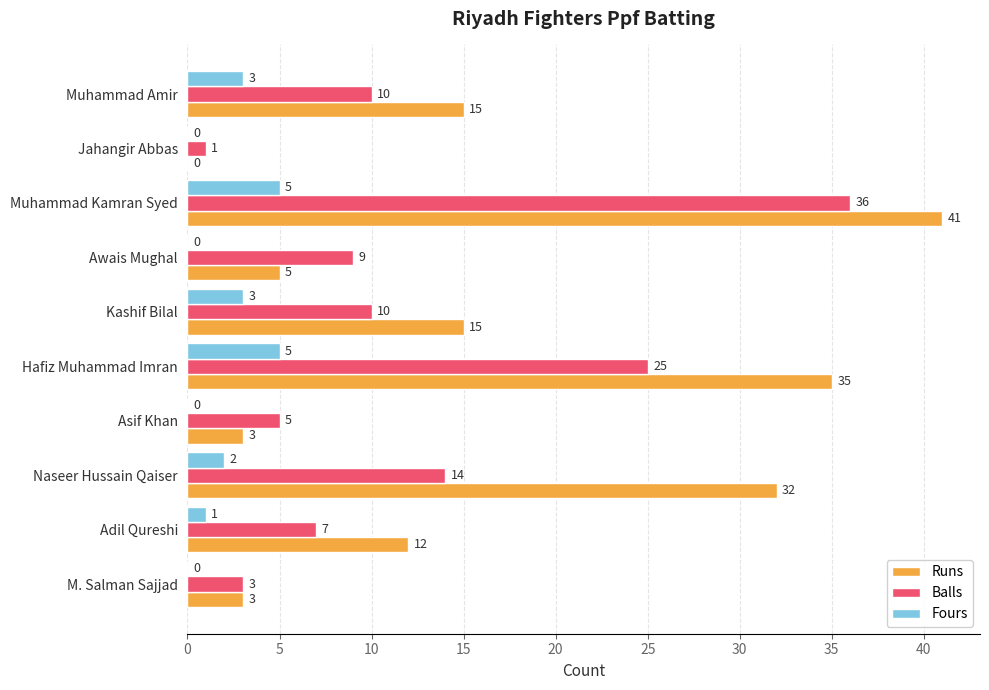

True or false: Runs has a value of 35 at Hafiz Muhammad Imran.

True